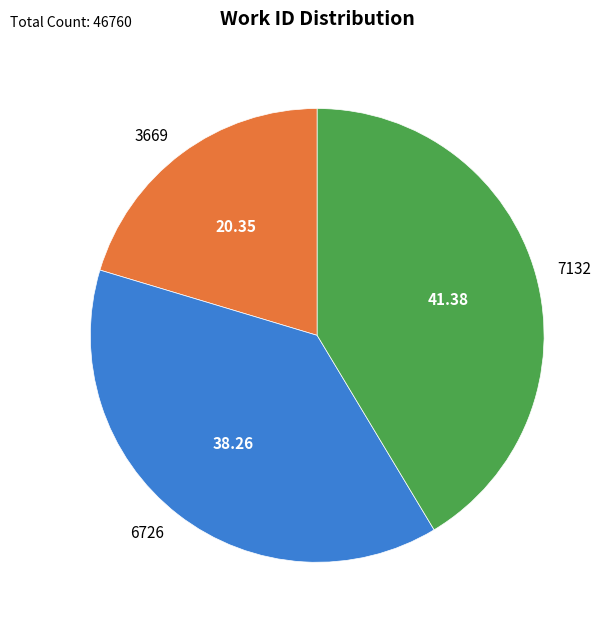

What is the smallest slice in the pie chart?

3669